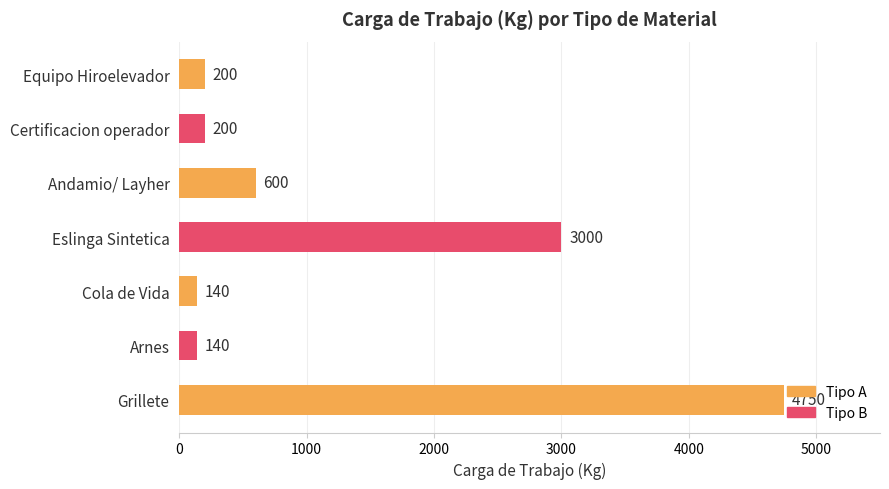

At which label is the value closest to 2445?

Eslinga Sintetica